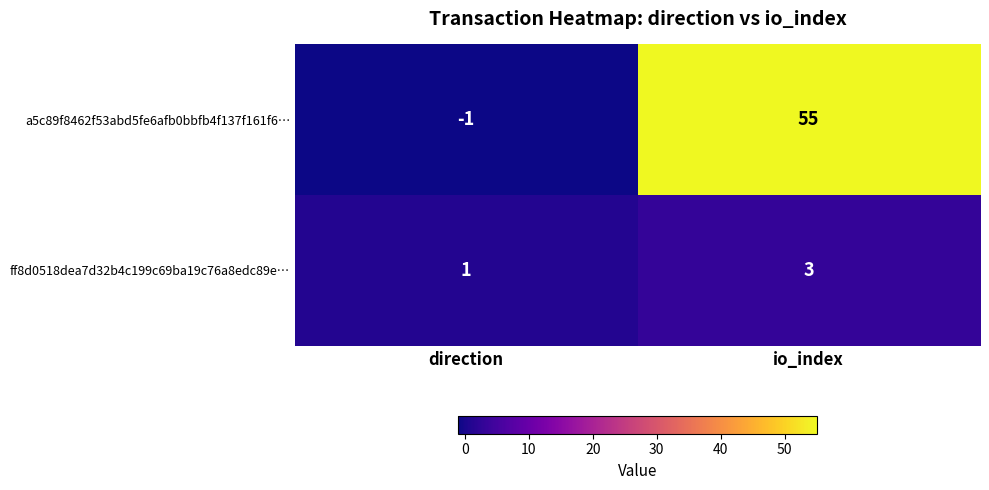

Reading left to right, list all the values displayed in this chart.

a5c89f8462f53abd5fe6afb0bbfb4f137f161f6…: -1	55
ff8d0518dea7d32b4c199c69ba19c76a8edc89e…: 1	3